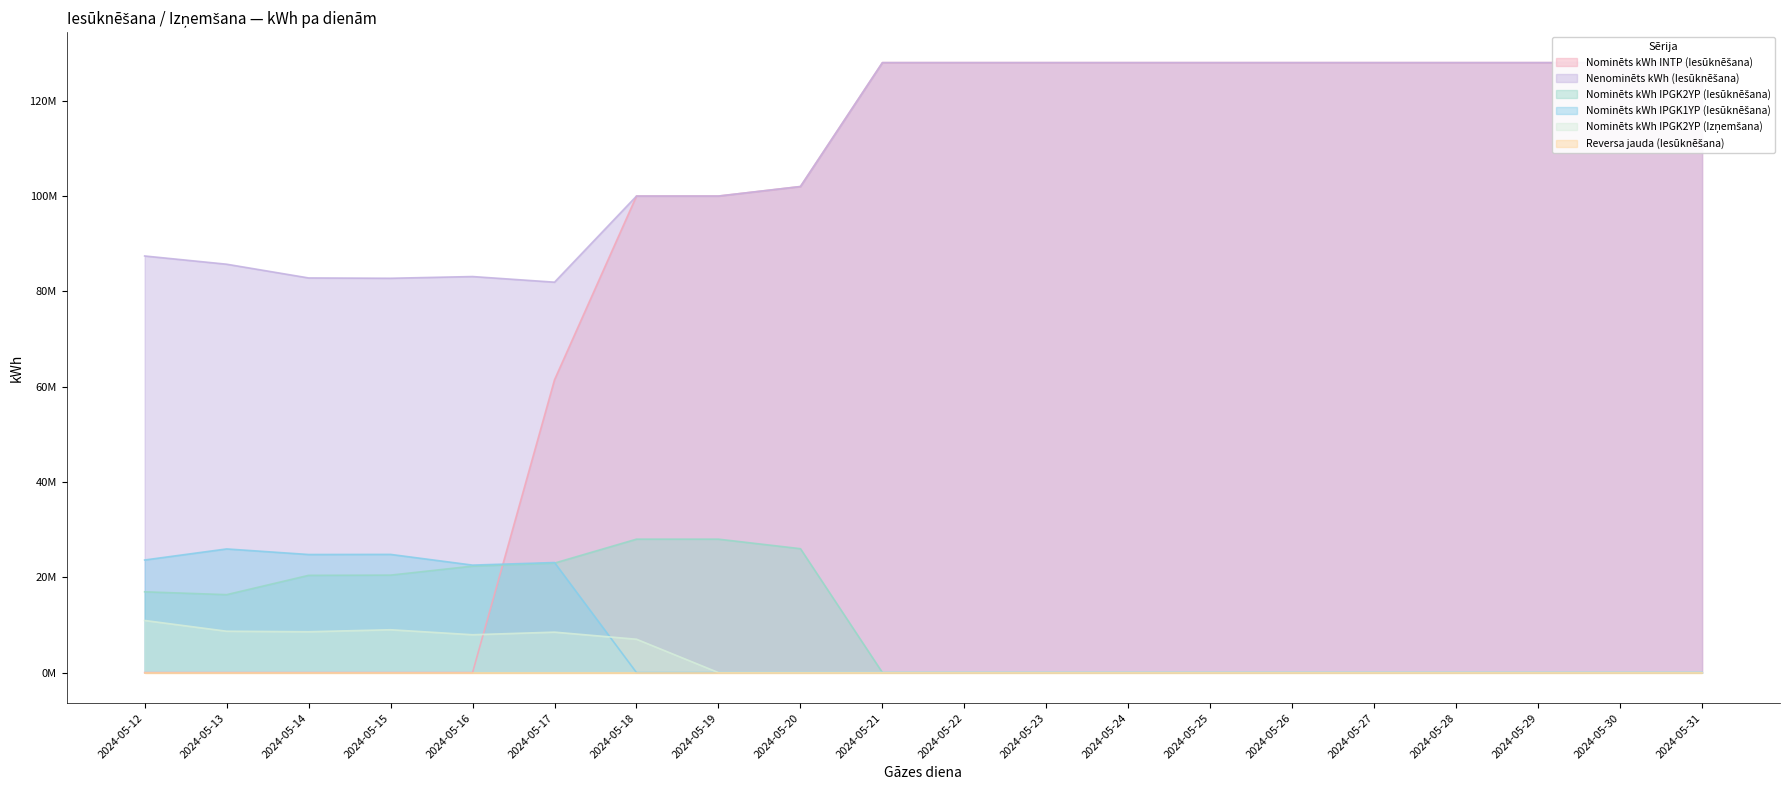

What is the sum of the Nominēts kWh INTP (Iesūknēšana) values at 2024-05-26 and 2024-05-17?

189446160